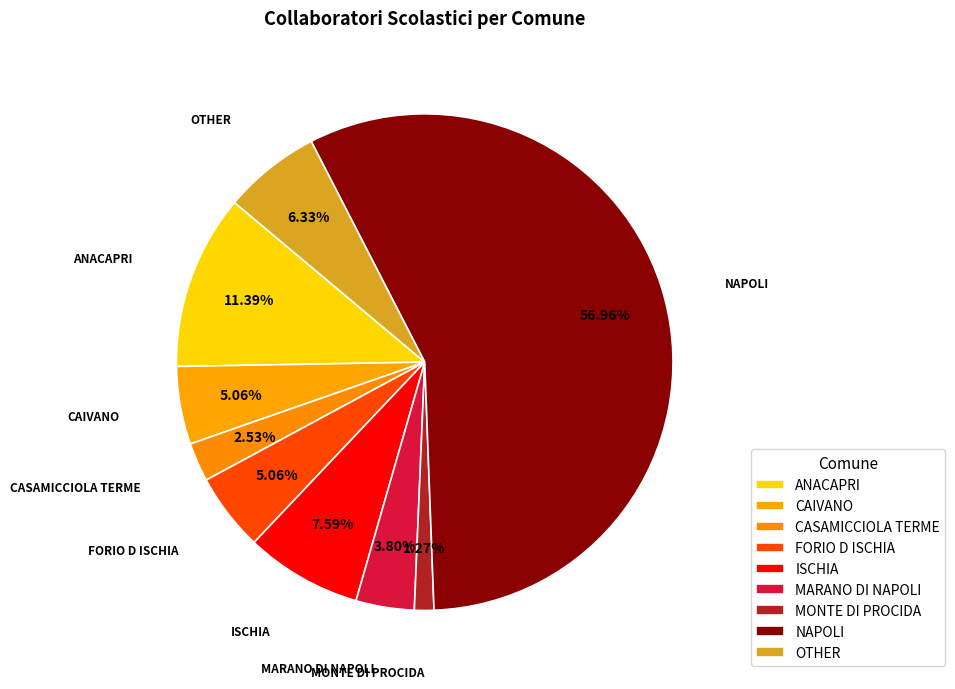

Does any single category account for the majority?

Yes